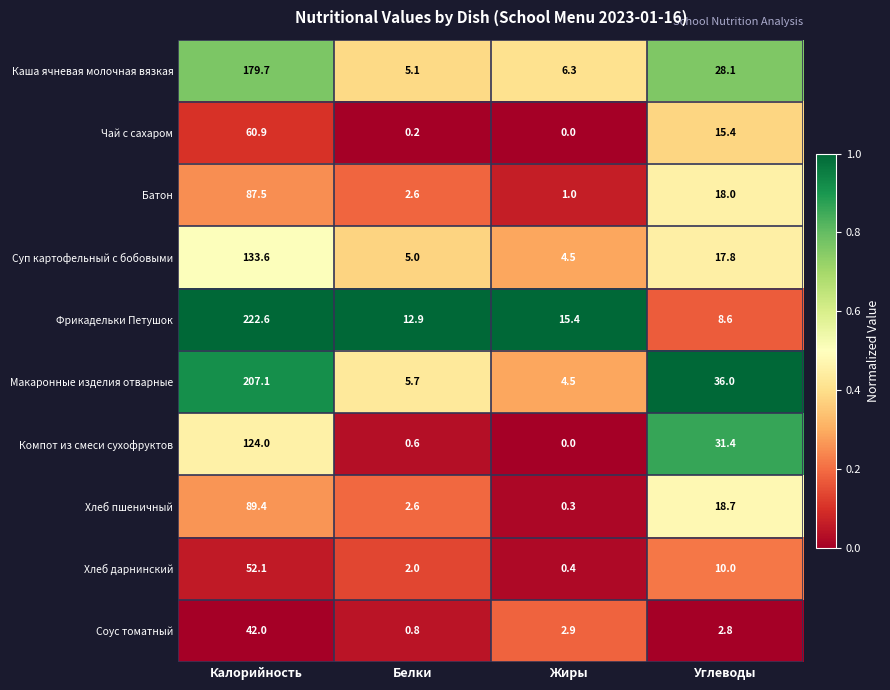

Count the number of data series in this chart.

10